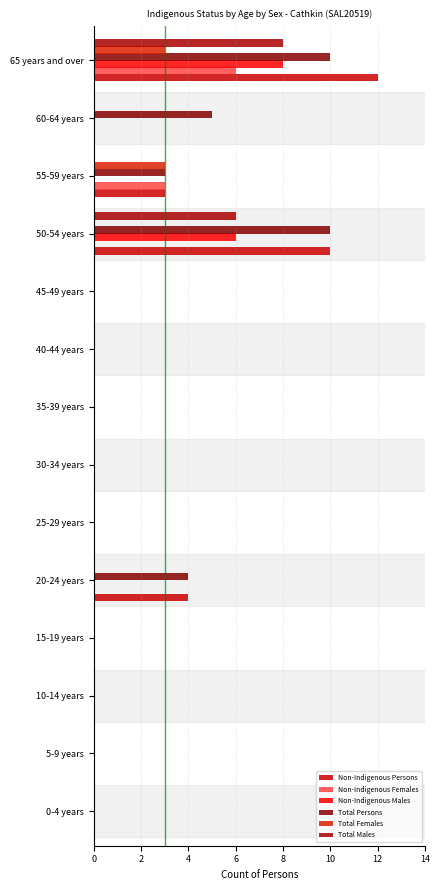

Count the number of categories in the chart.

14